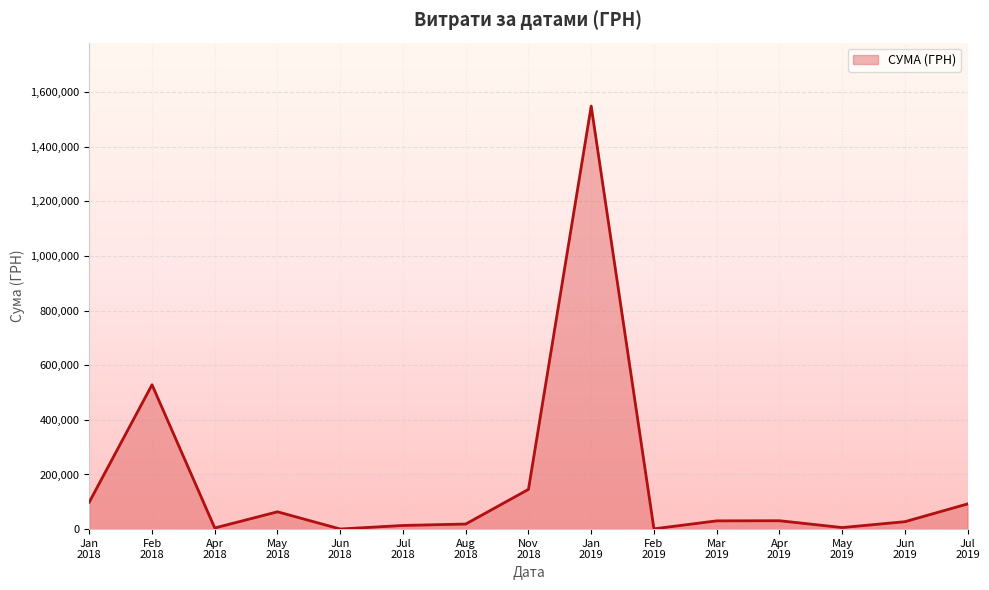

Does the chart have visible grid lines?

Yes